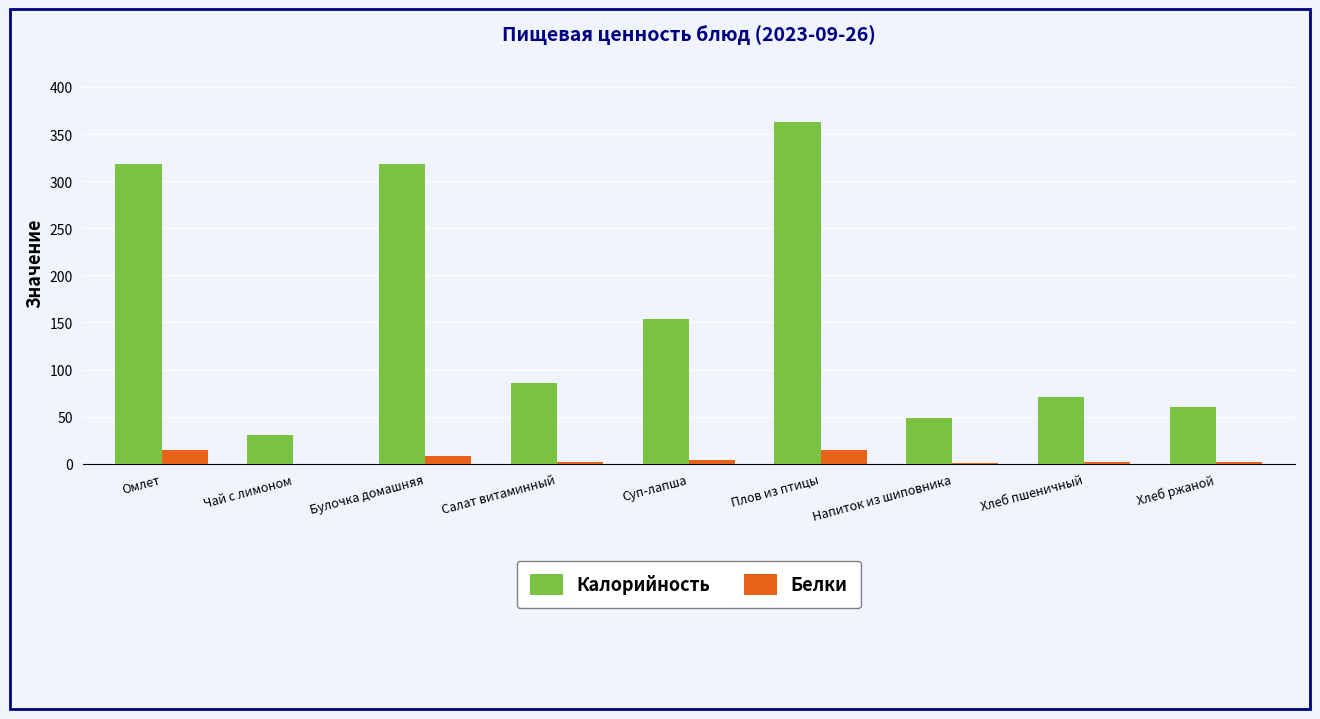

How many categories are shown in the chart?

9